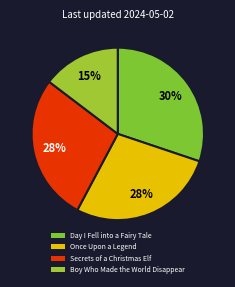

Approximately how many times larger is the value at Day I Fell into a Fairy Tale compared to Boy Who Made the World Disappear?

2.1